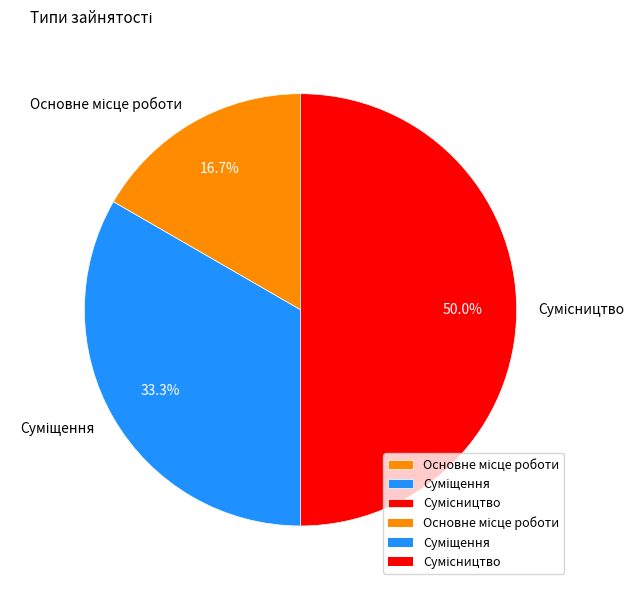

To the nearest percent, what is the average slice percentage?

33%